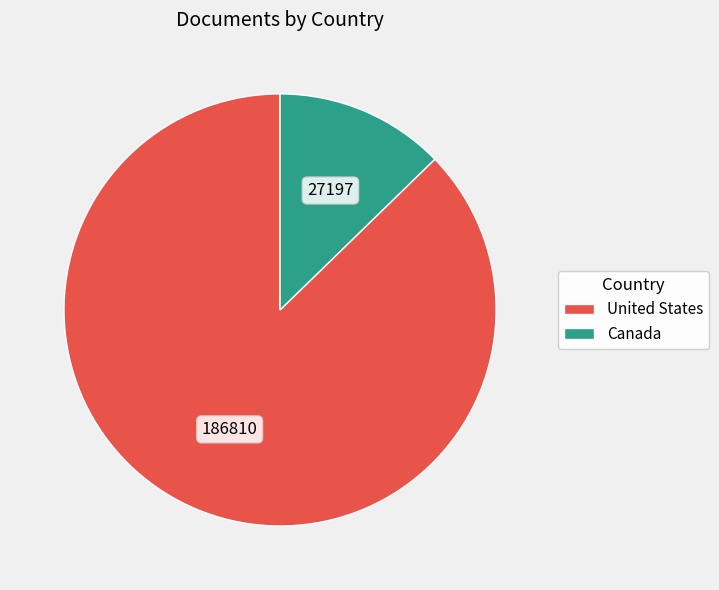

Which slice is the largest?

United States